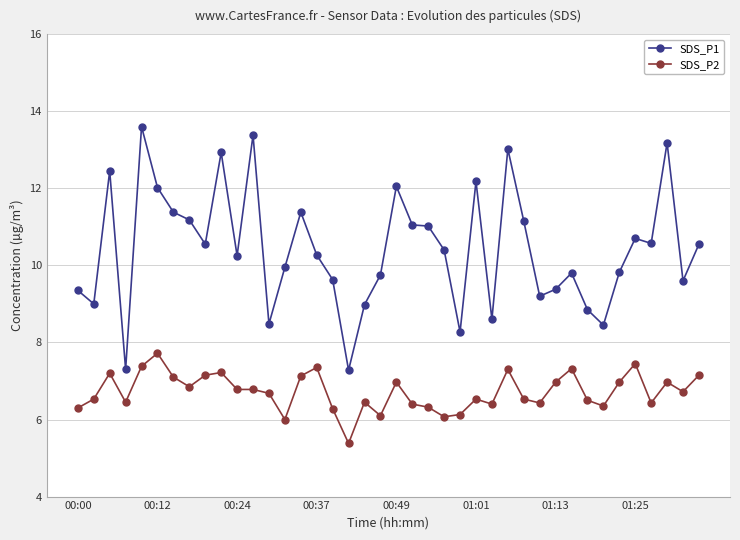

Which series has the widest spread of values?

SDS_P1